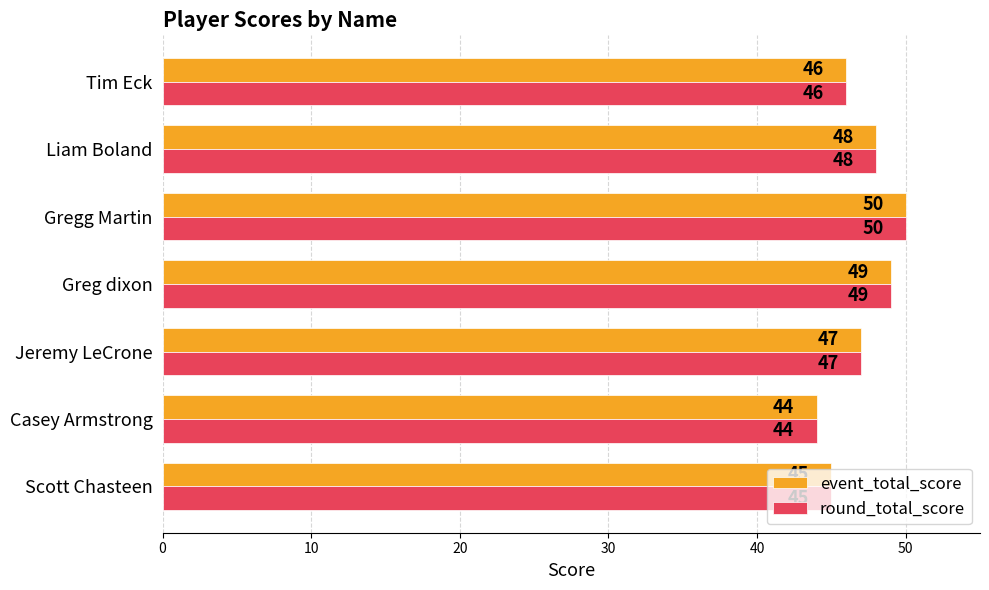

Count the number of data series in this chart.

2